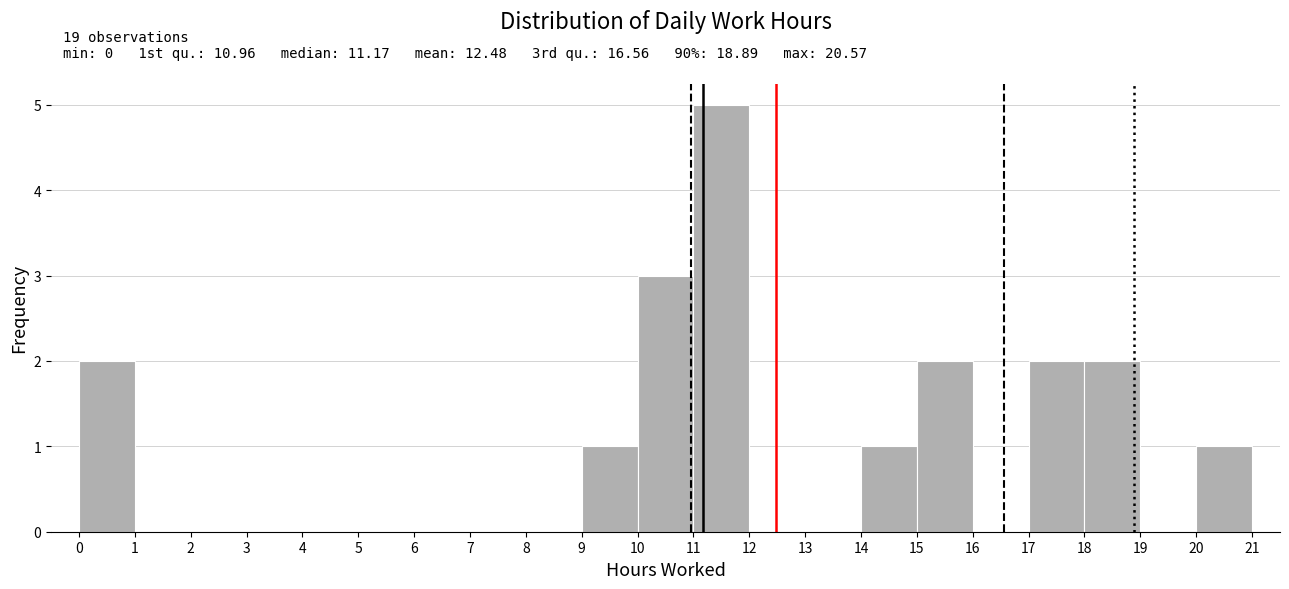

Which range on the x-axis has the tallest bar?

11 to 12